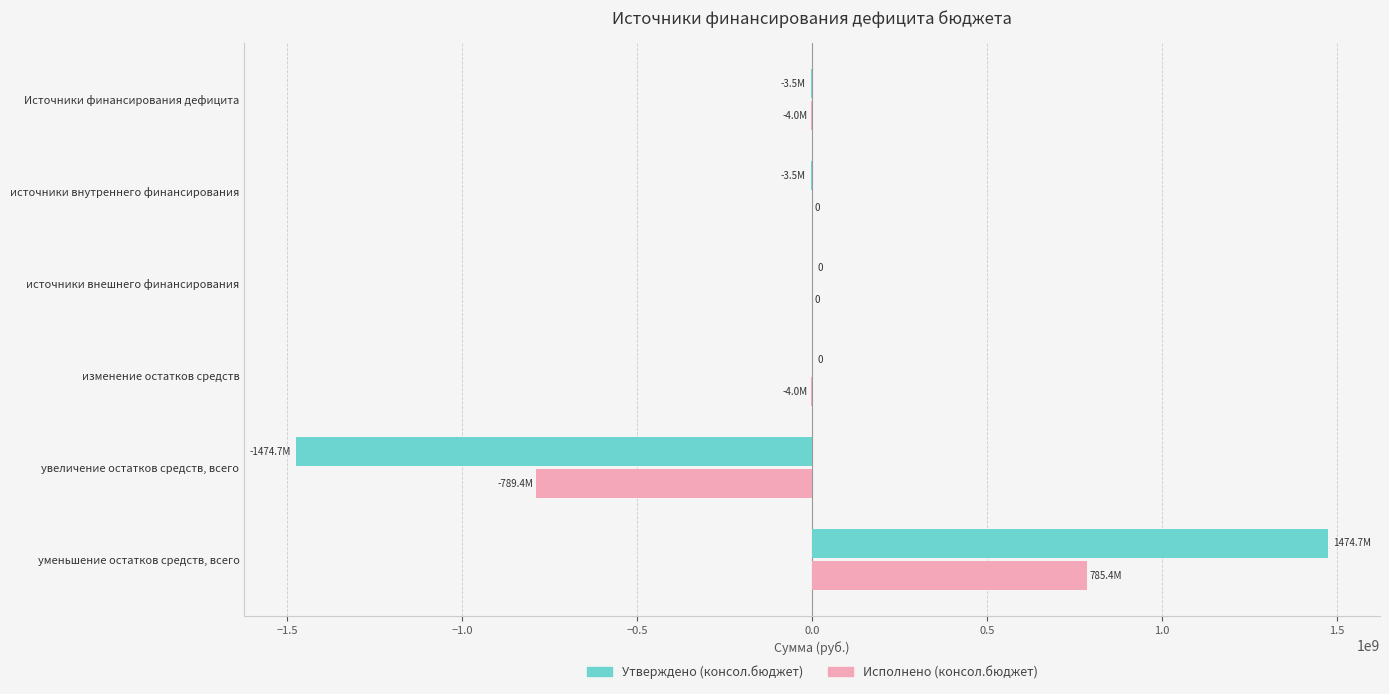

What value does the Утверждено (консол.бюджет) series have at увеличение остатков средств, всего?

-1474715802.8